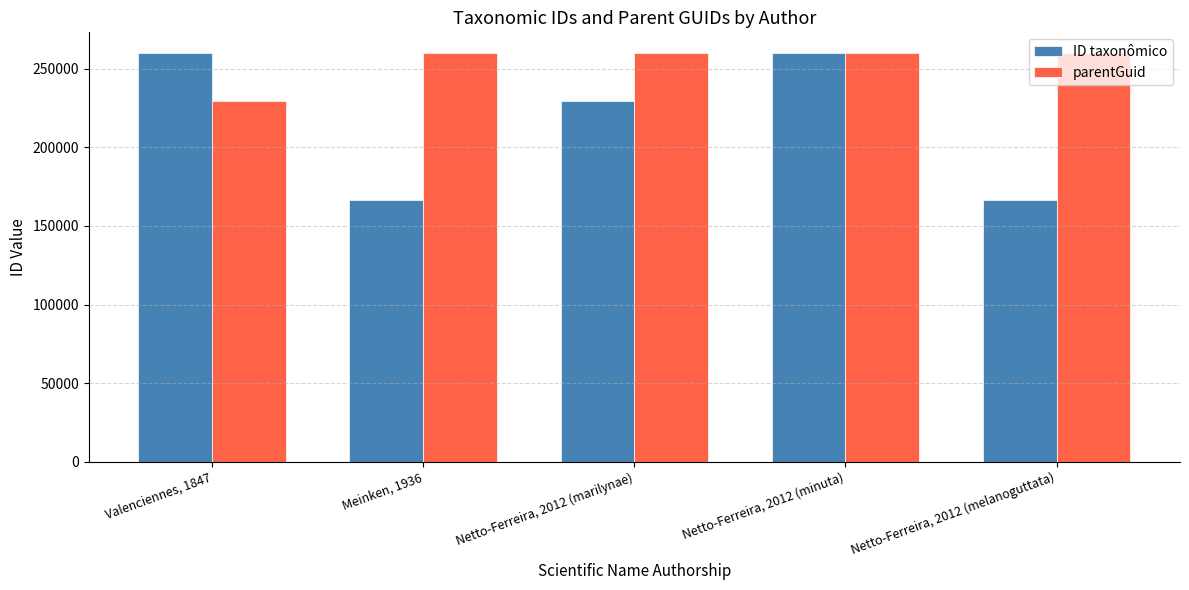

What is the label of the 3rd bar from the left?

Netto-Ferreira, 2012 (marilynae)